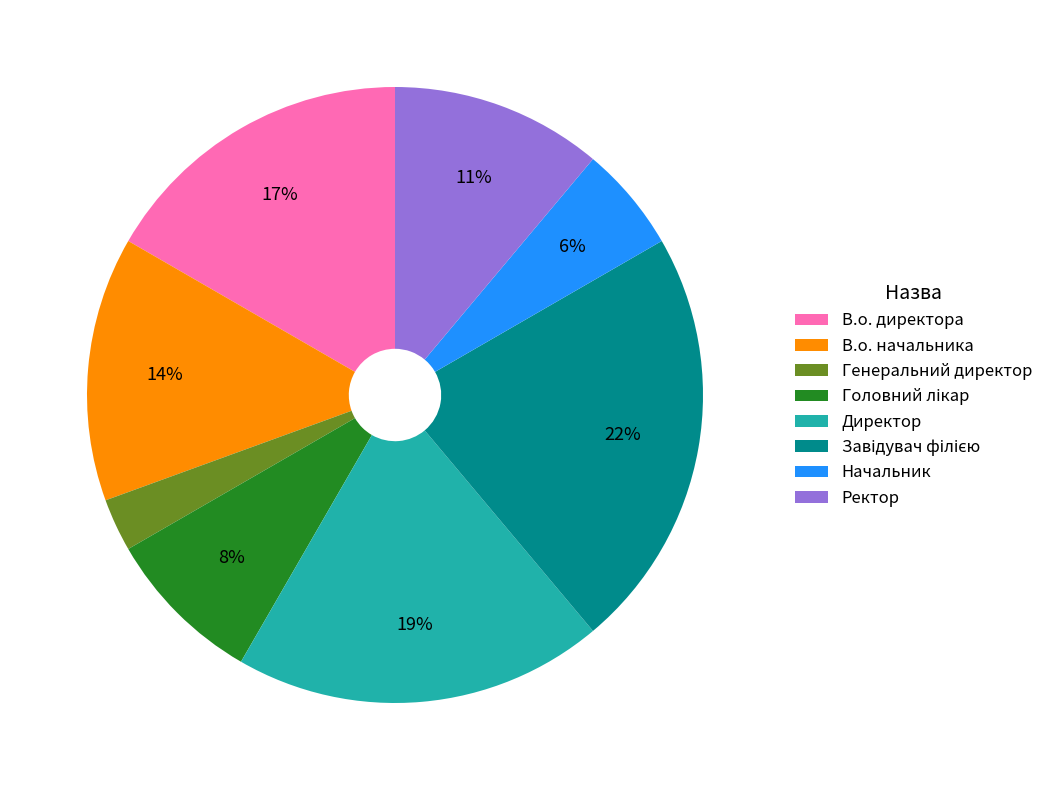

The Директор slice represents 10% of the pie. True or false?

False